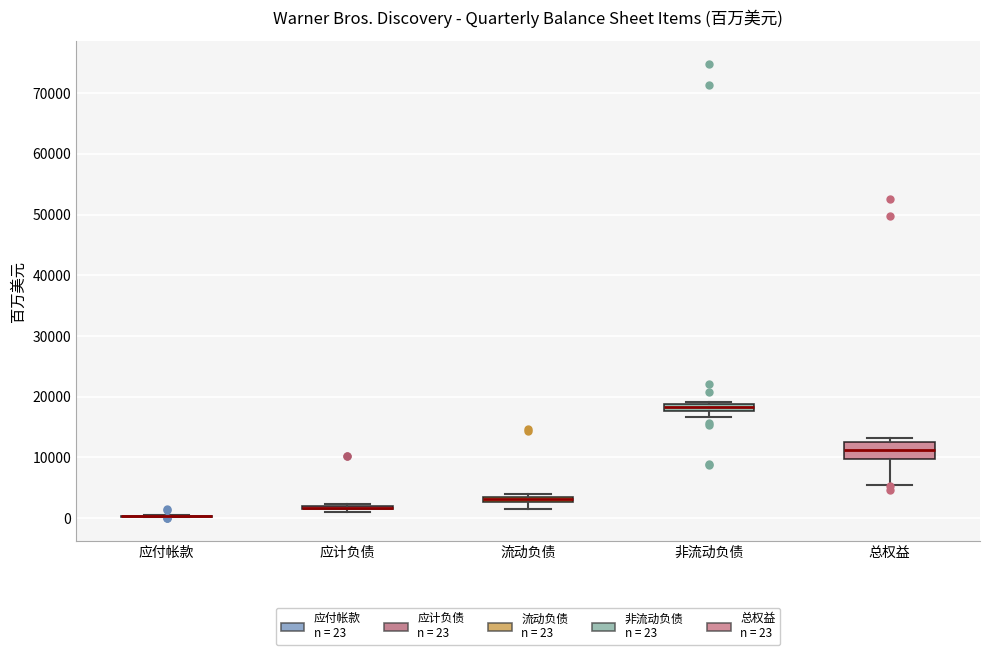

Where does the lower whisker of the box for 总权益 end on the y-axis? The values are not printed on the chart, so give them approximately, as read against the axis.

6000